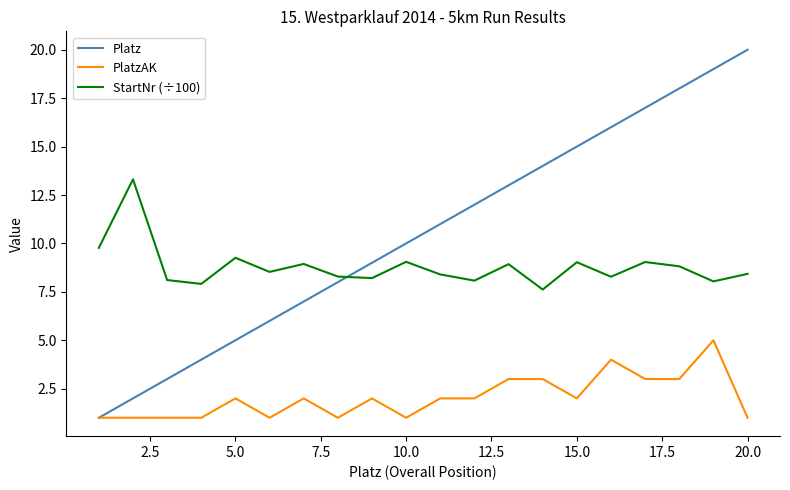

Which series has the largest range (max minus min)?

Platz